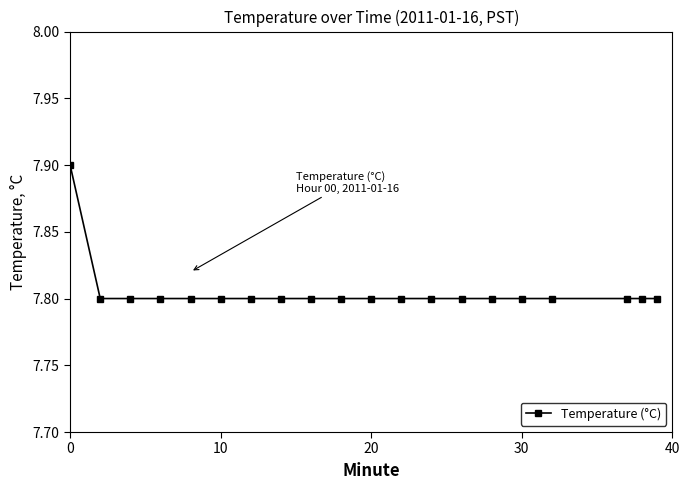

How many values are between 7 and 8?

20